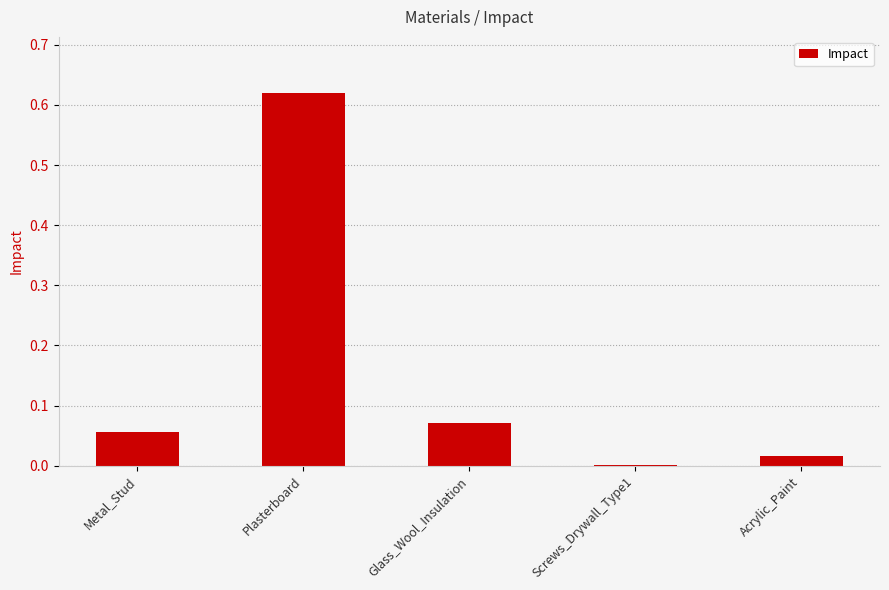

What is the sum of all values?

0.8